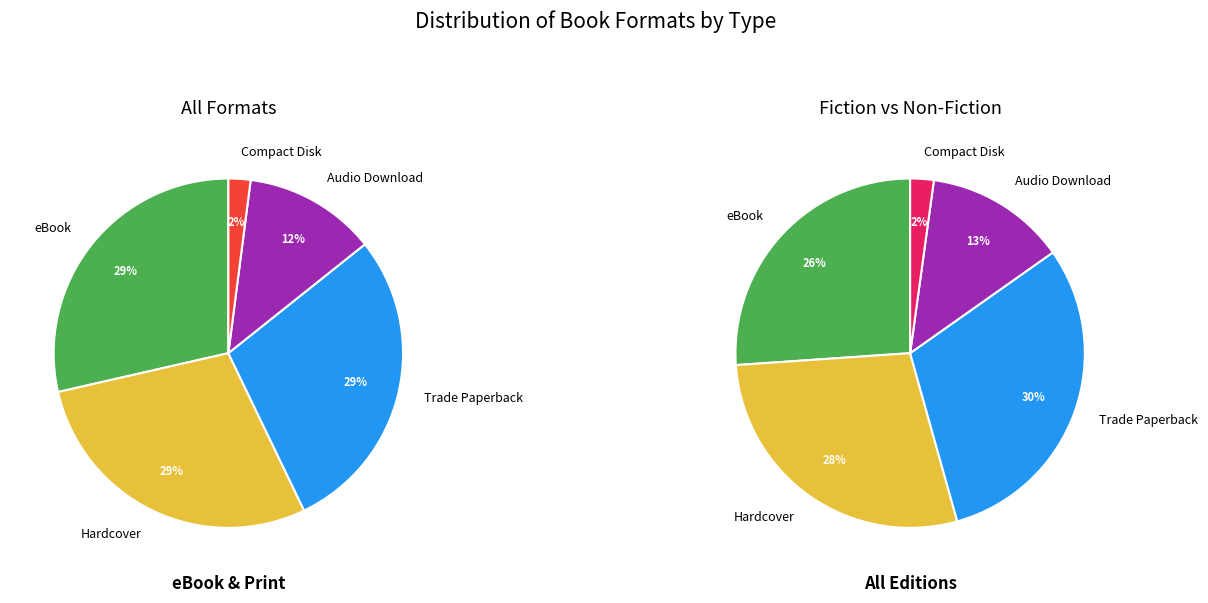

Does Audio Download represent more than half of the total?

No